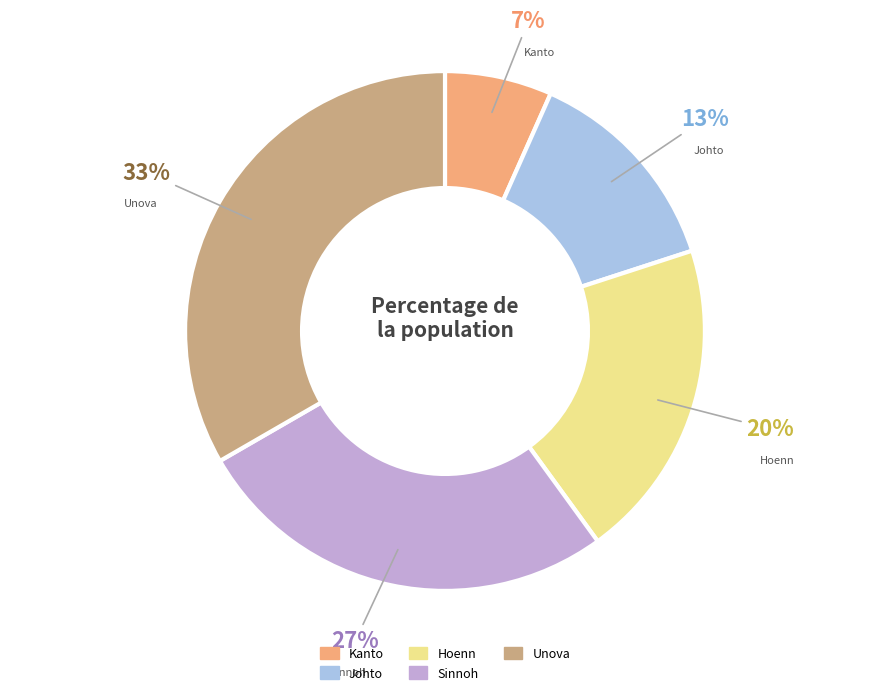

Is there a majority slice in this chart?

No